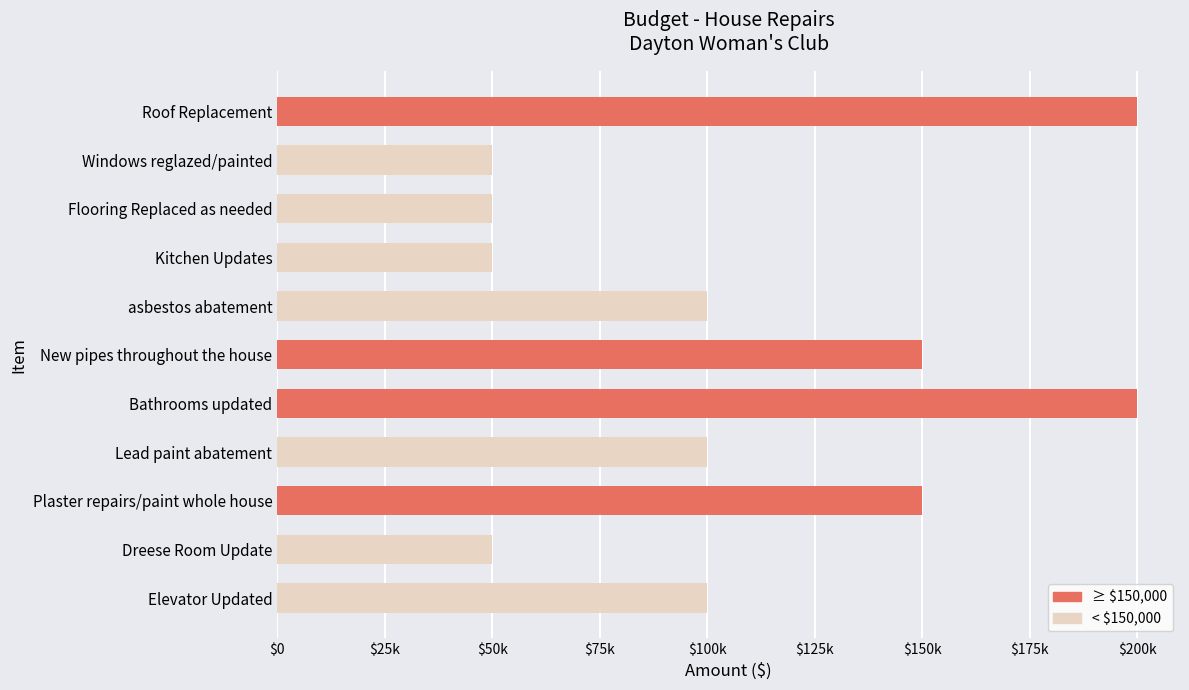

Does the chart contain stacked bars?

No